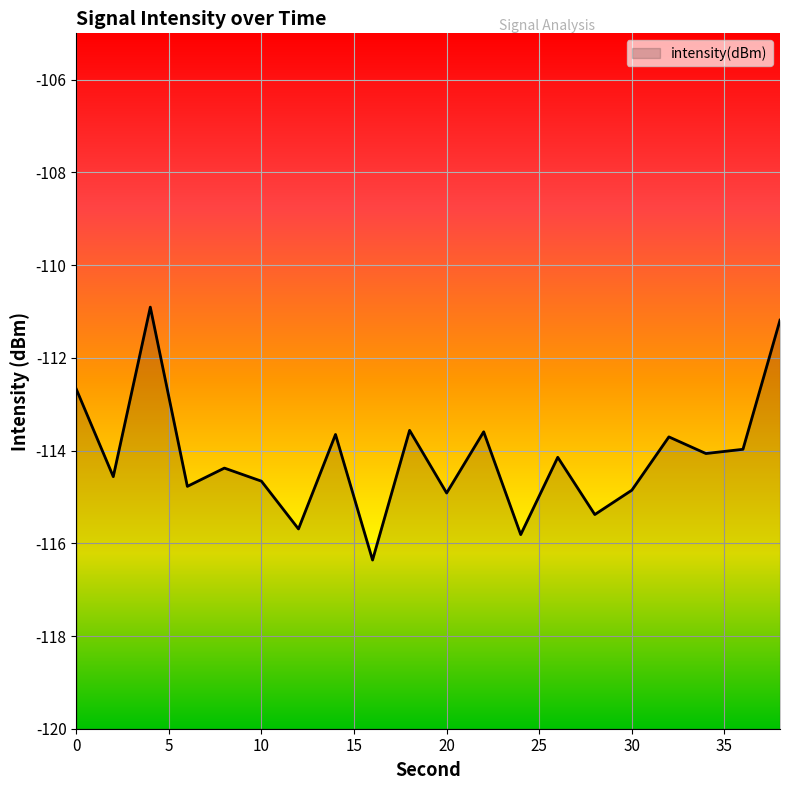

Which label corresponds to the largest value in the chart?

4